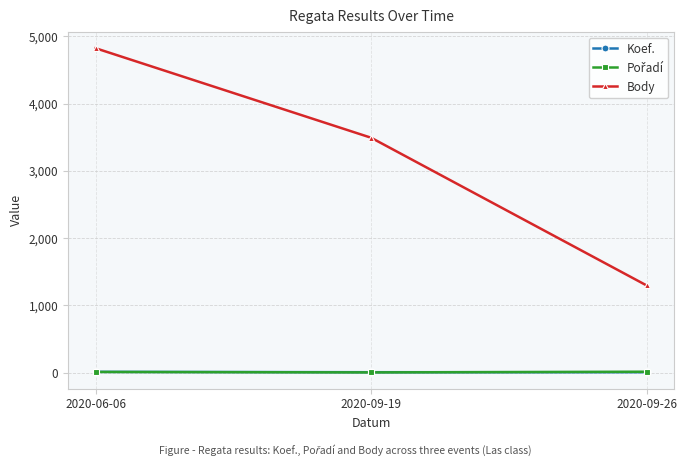

What is the spread (max minus min) of values at 2020-06-06?

4813